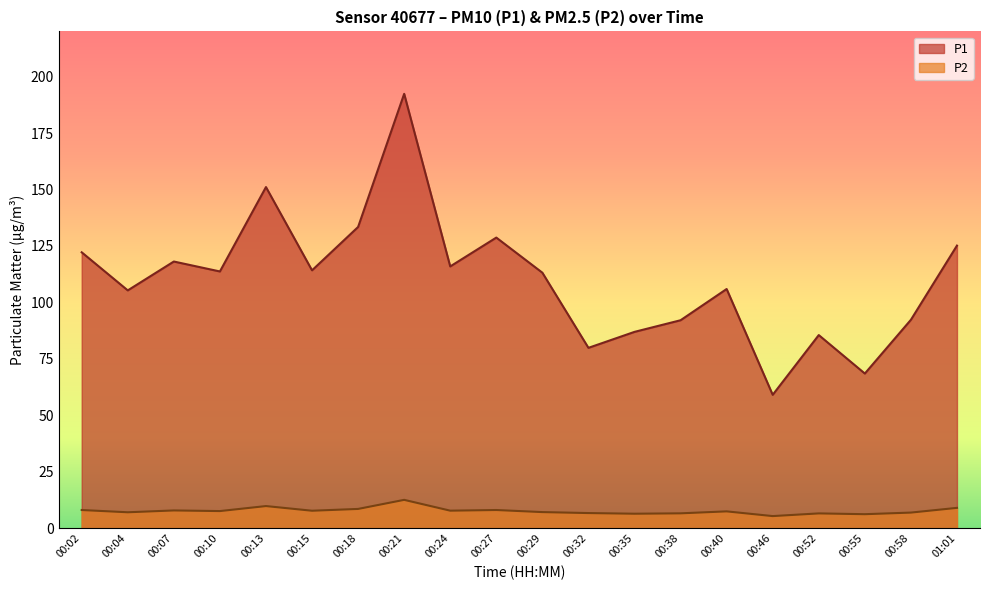

At which category is the sum across all series the highest?

00:21